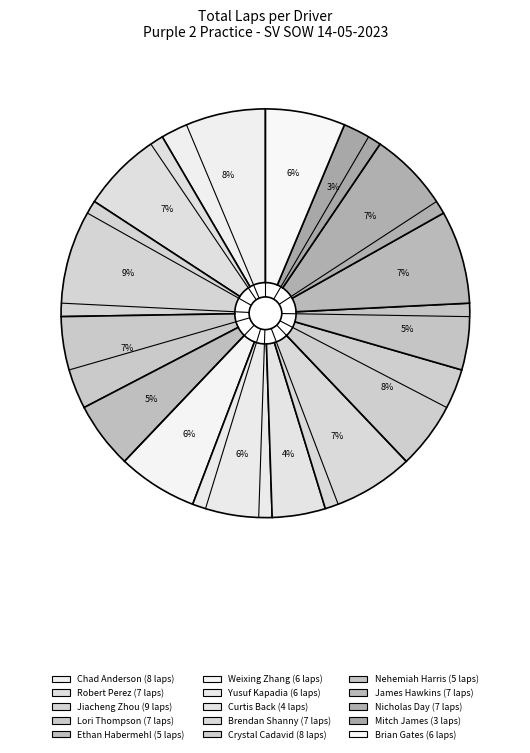

What is the ratio of the value at Lori Thompson to the value at Brendan Shanny?

1.0